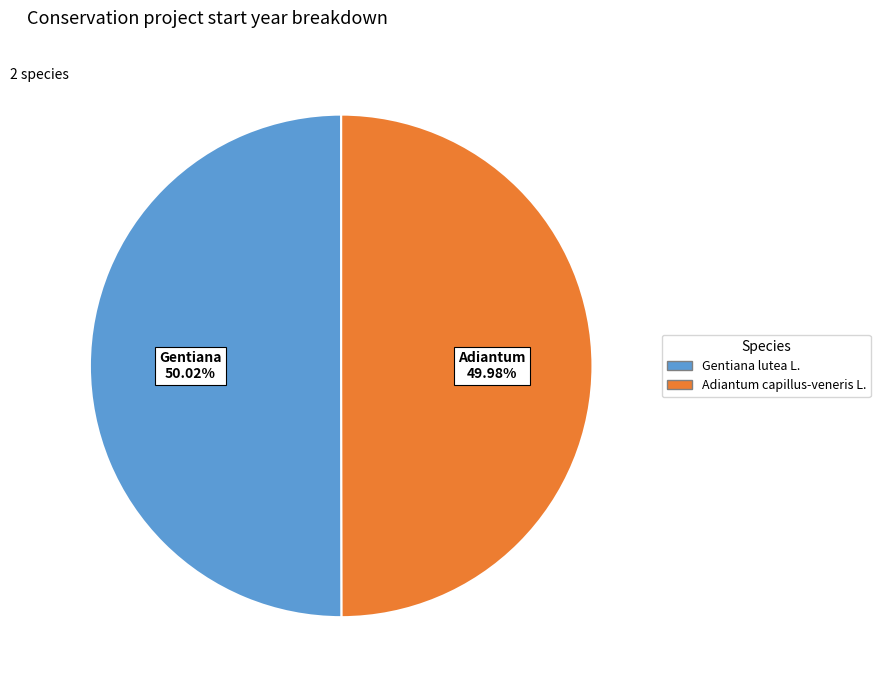

To the nearest percent, what portion does Adiantum capillus-veneris L. represent?

50%